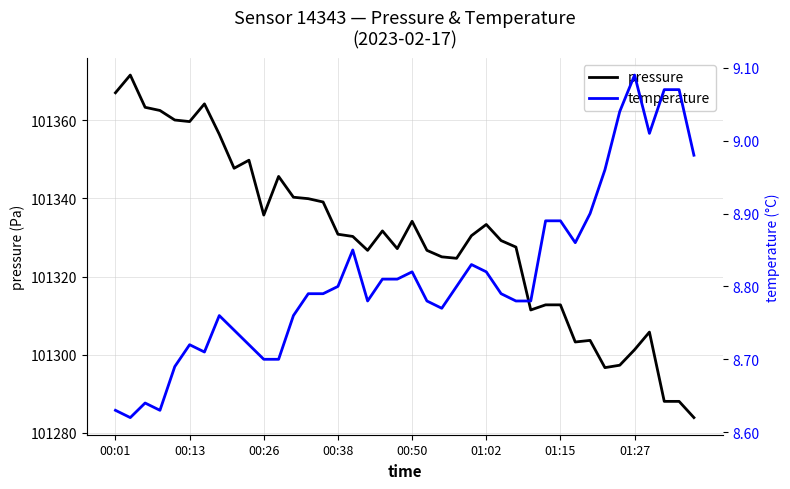

Rank the series by their maximum value, from highest to lowest.

pressure, temperature